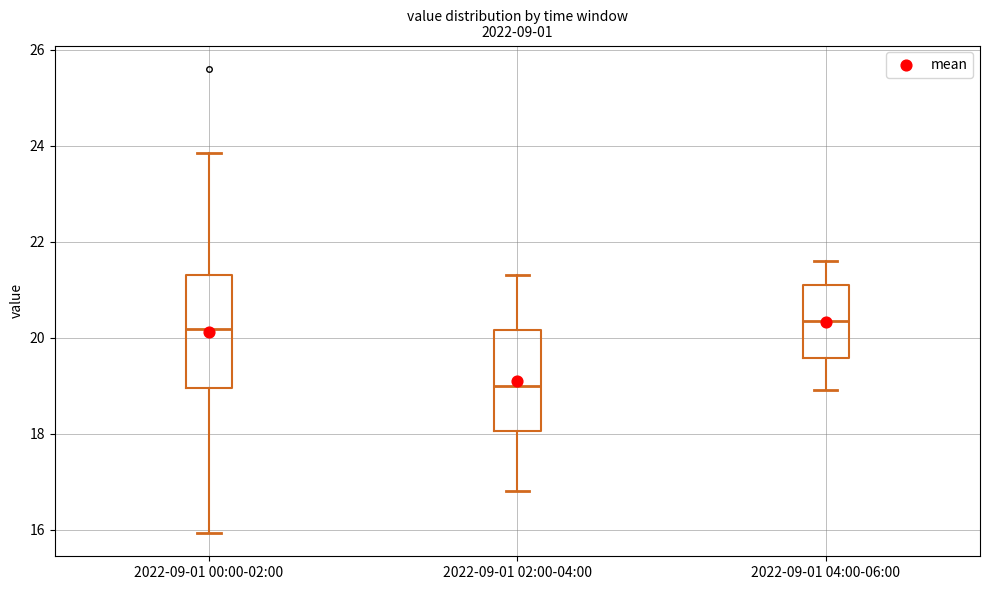

Comparing the boxes themselves (not the whiskers), which one is the tallest?

2022-09-01 00:00-02:00